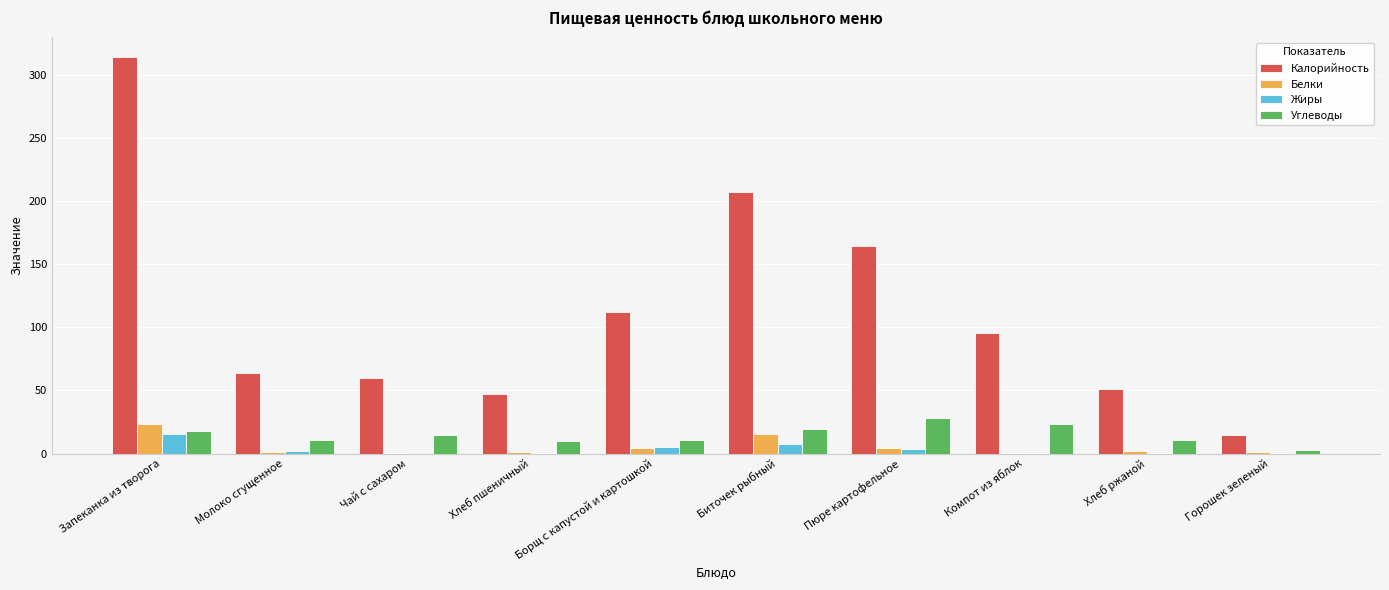

At which category is the sum across all series the highest?

Запеканка из творога